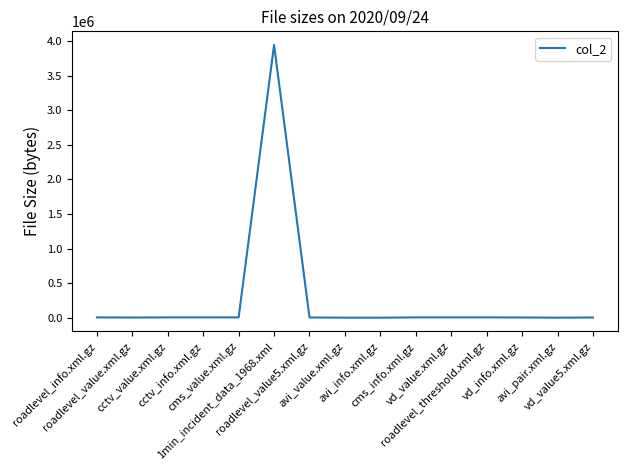

What is the maximum value shown in the chart?

3944077